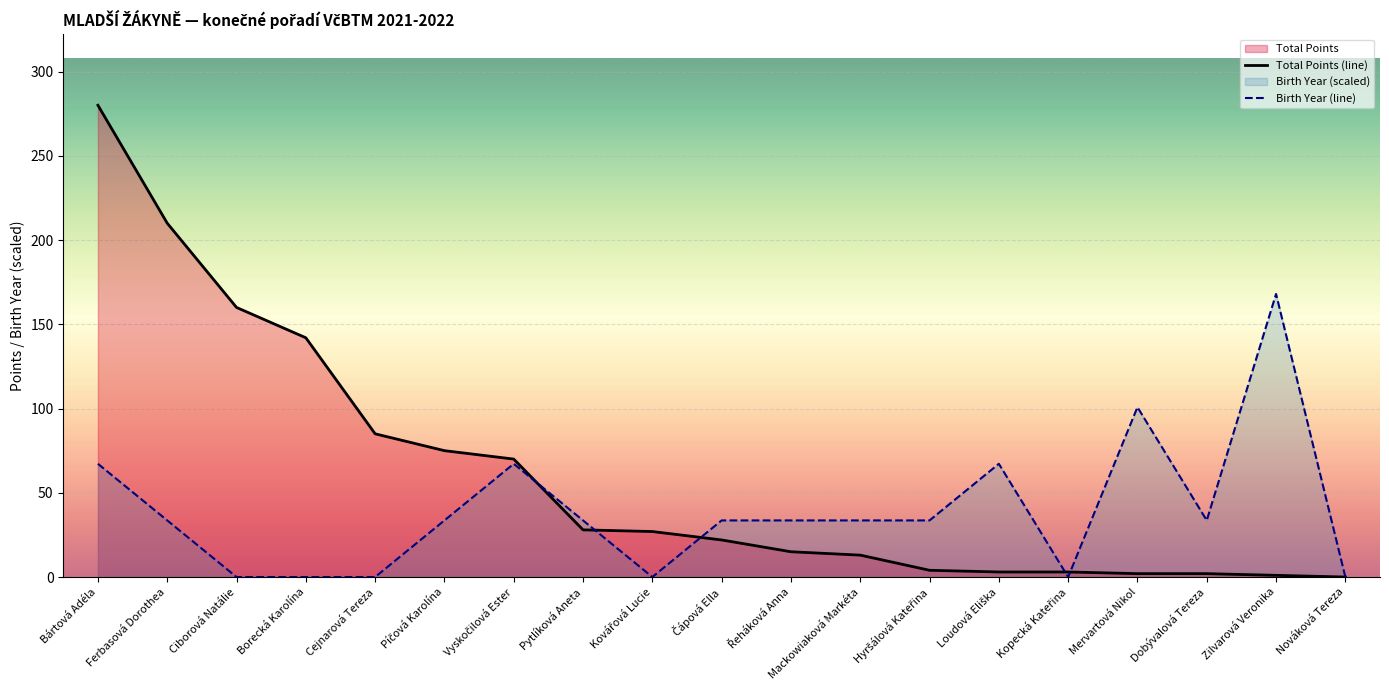

How many series are shown in this chart?

2